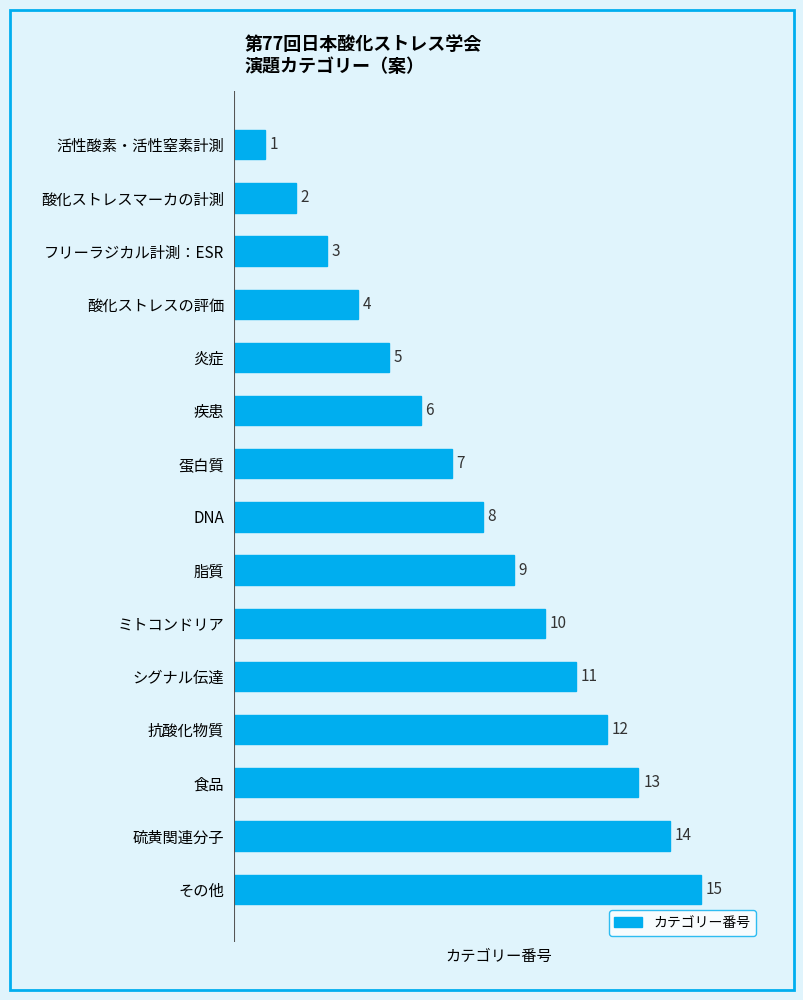

What is the average value?

8